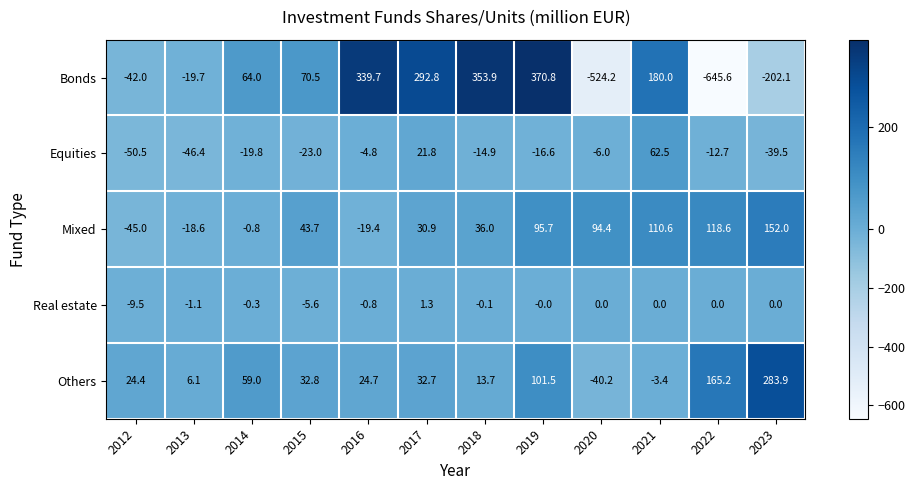

Rank the series by their maximum value, from lowest to highest.

Real estate, Equities, Mixed, Others, Bonds